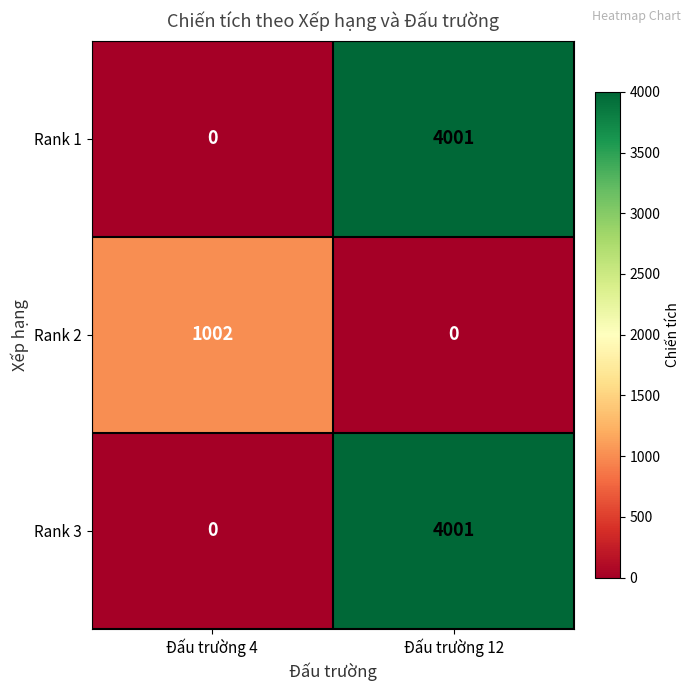

Is the value of Rank 2 at Đấu trường 12 greater than the value of Rank 3 at Đấu trường 12?

No